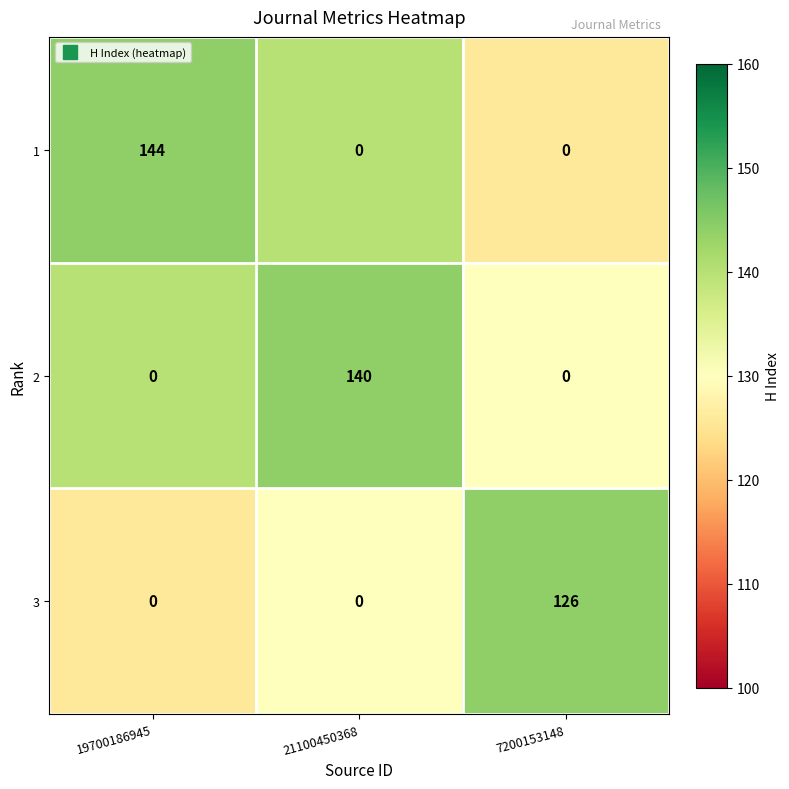

List the series in order of their overall mean, lowest first.

3, 2, 1